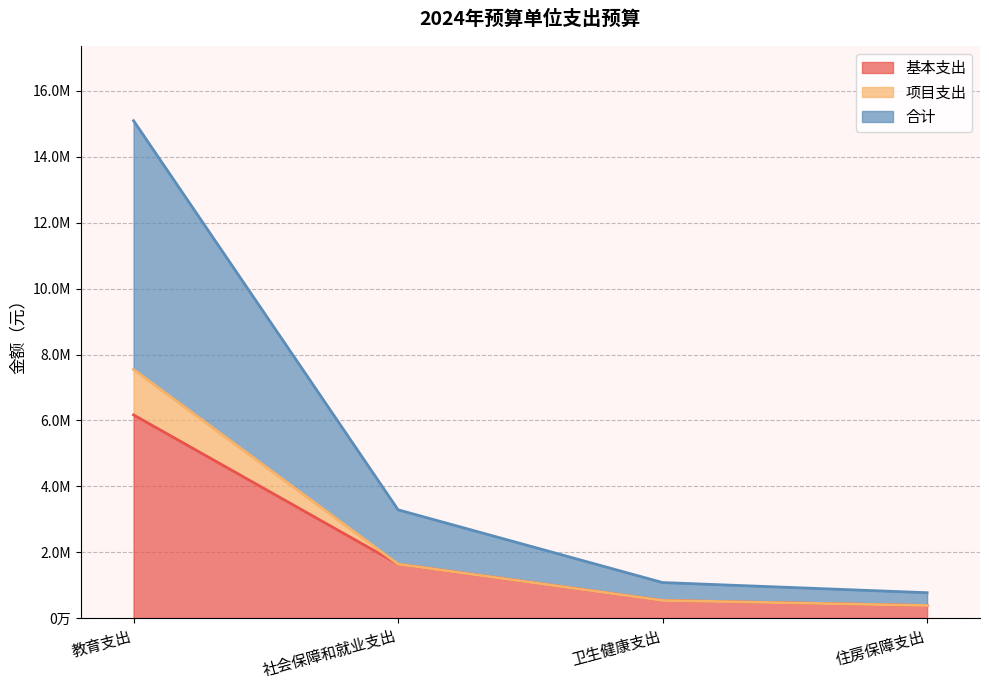

What is the spread (max minus min) of values at 社会保障和就业支出?

1645741.1